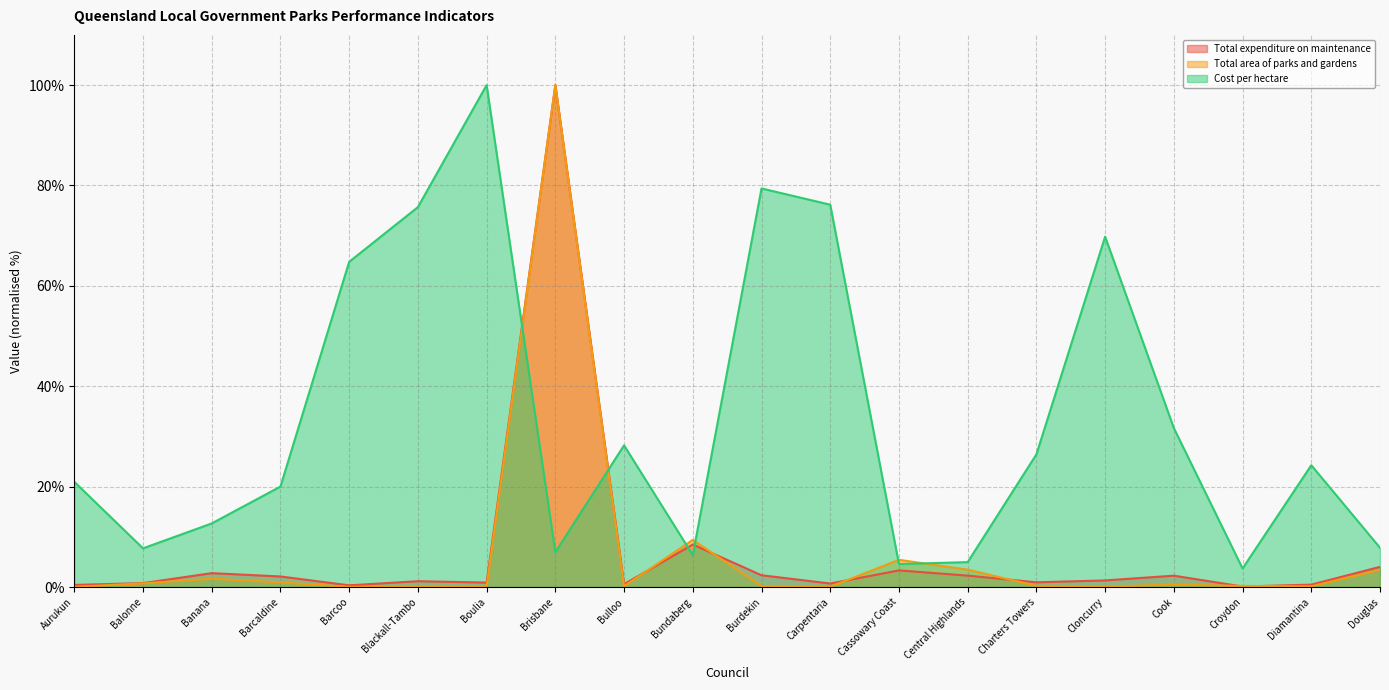

Count the number of categories in the chart.

20